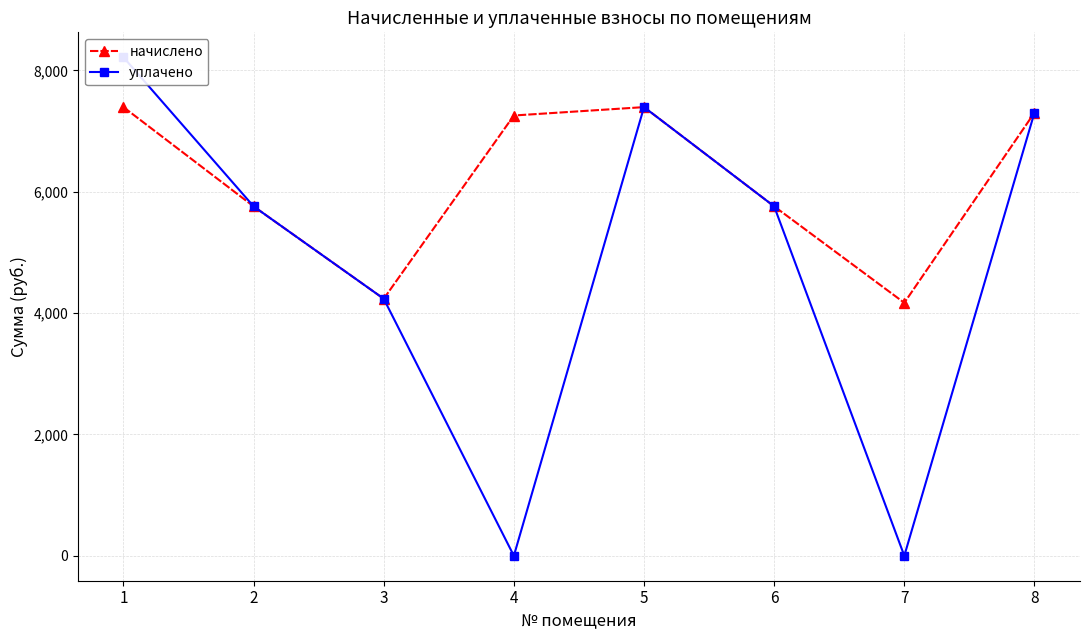

Does the chart have visible grid lines?

Yes